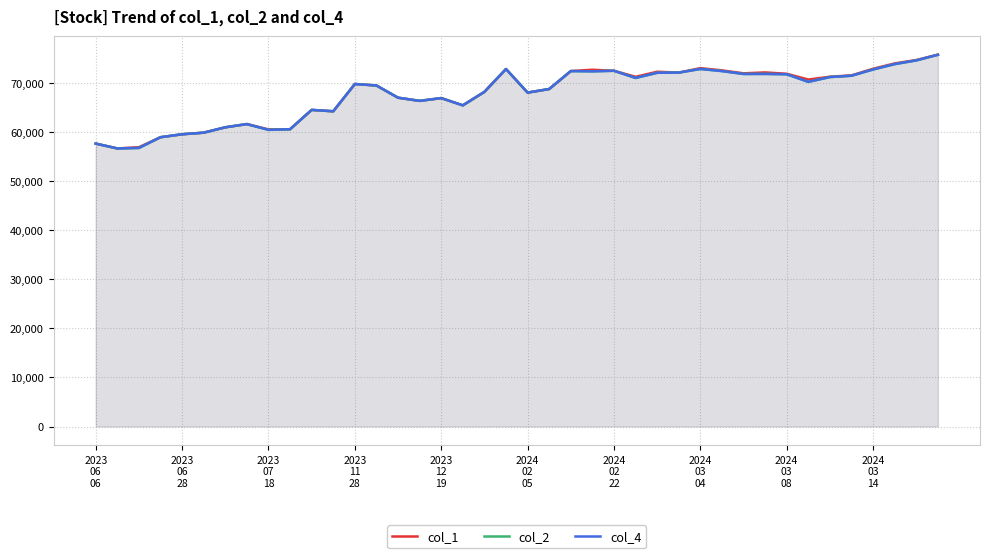

What is the difference between the highest and lowest values at 29?

140